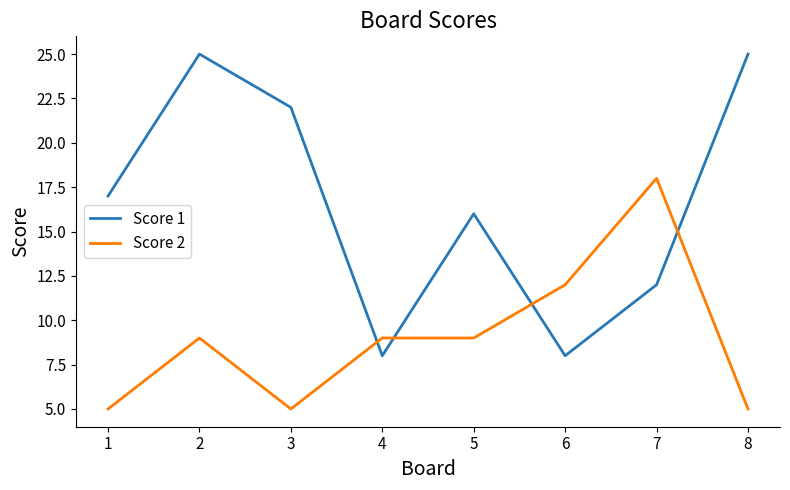

At 2, list the series in order from smallest to largest.

Score 2, Score 1